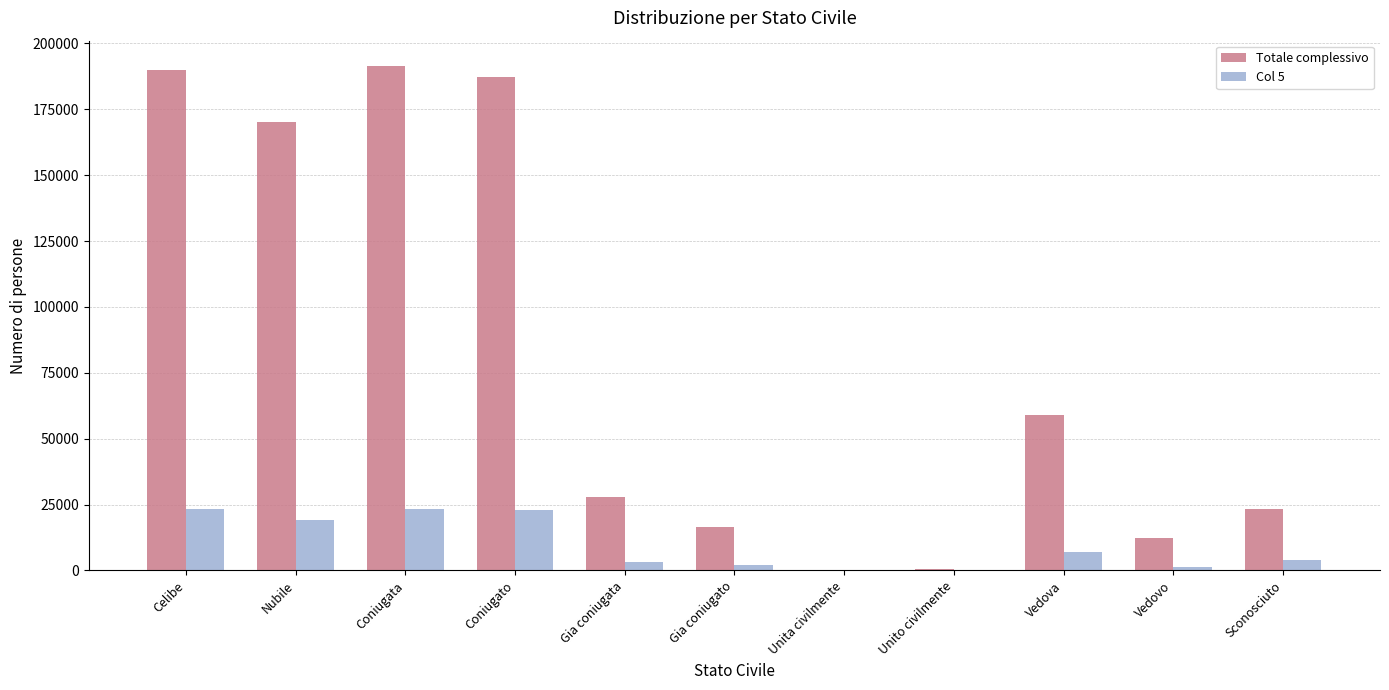

Which series has the largest total across all categories?

Totale complessivo